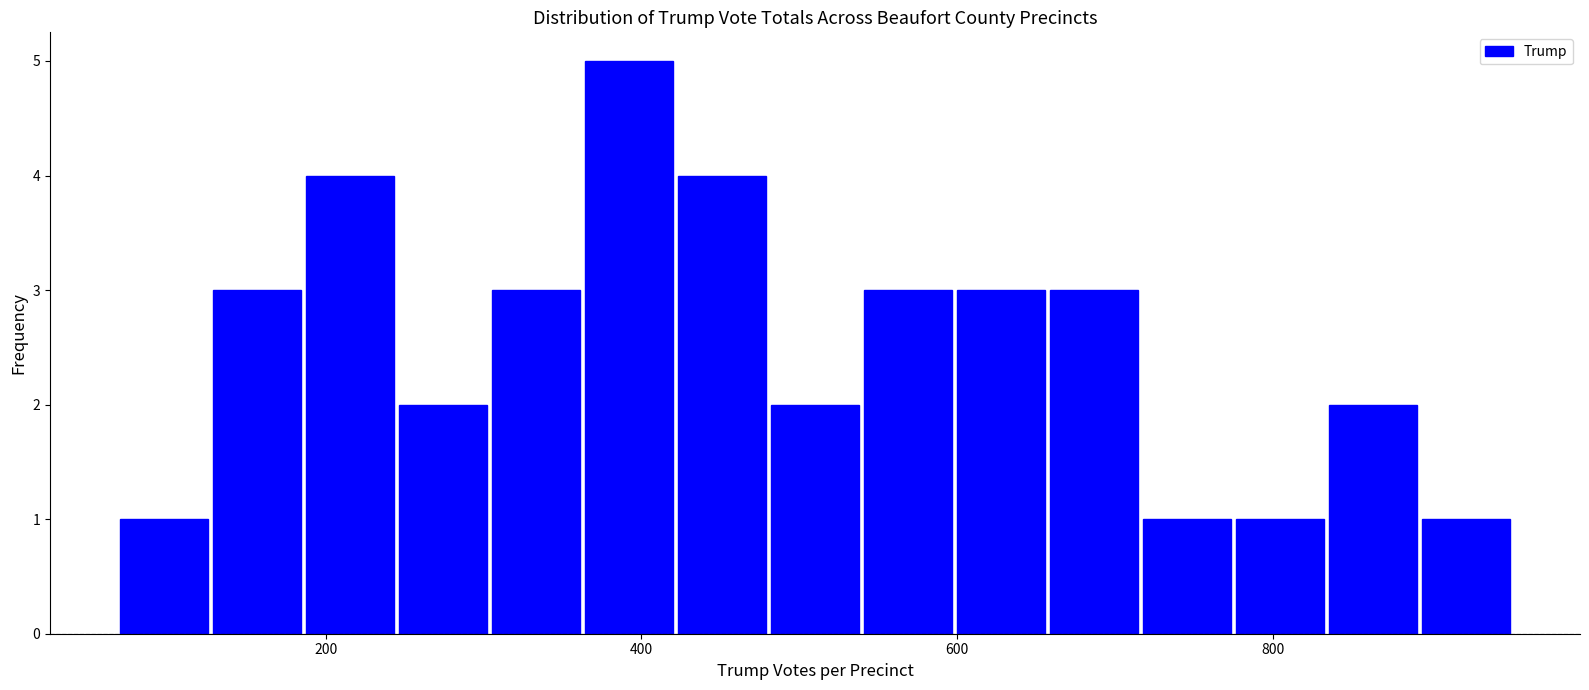

Around what value on the x-axis is the tallest bar? Give the approximate position of its centre, as read against the axis.

400